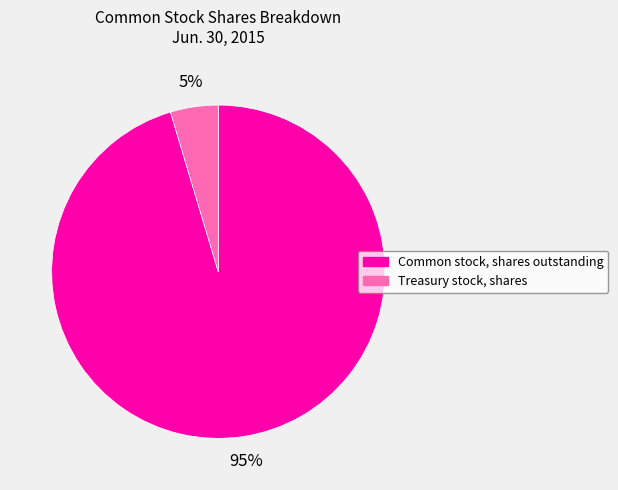

Rank the categories by value from highest to lowest.

Common stock, shares outstanding, Treasury stock, shares